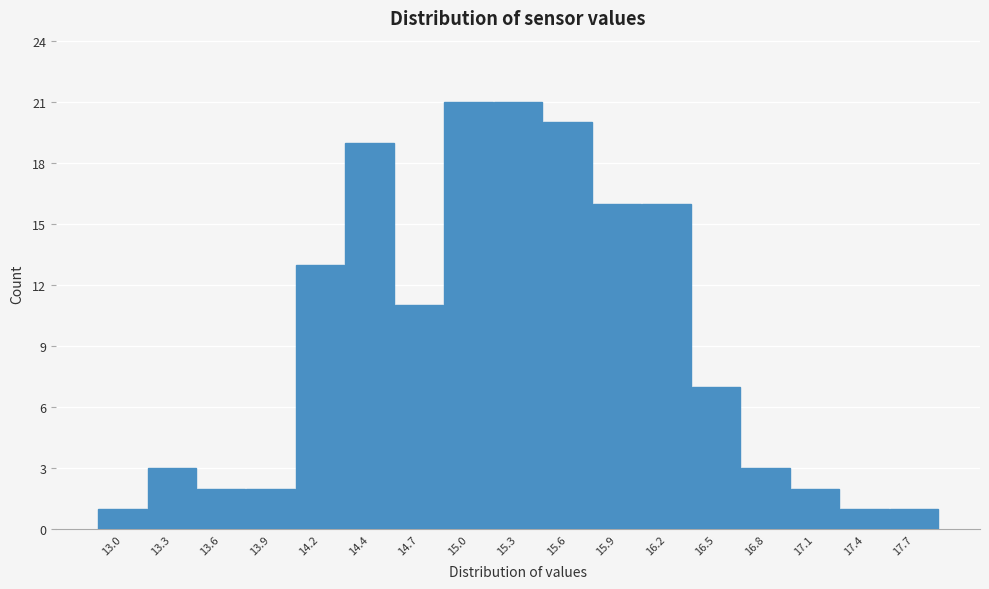

Reading right to left, list all the values displayed in this chart.

1	1	2	3	7	16	16	20	21	21	11	19	13	2	2	3	1